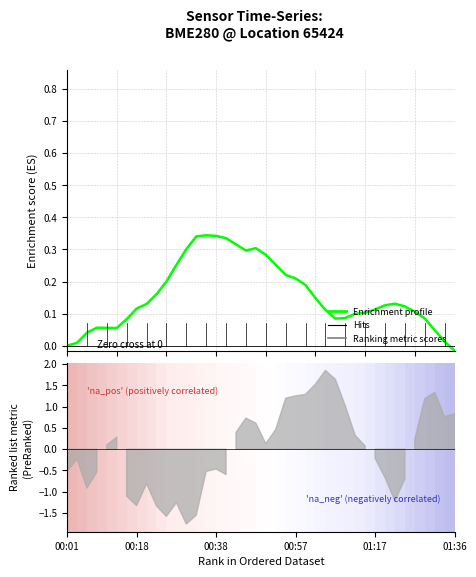

Is it true that the value at 12 is 0.3?

True